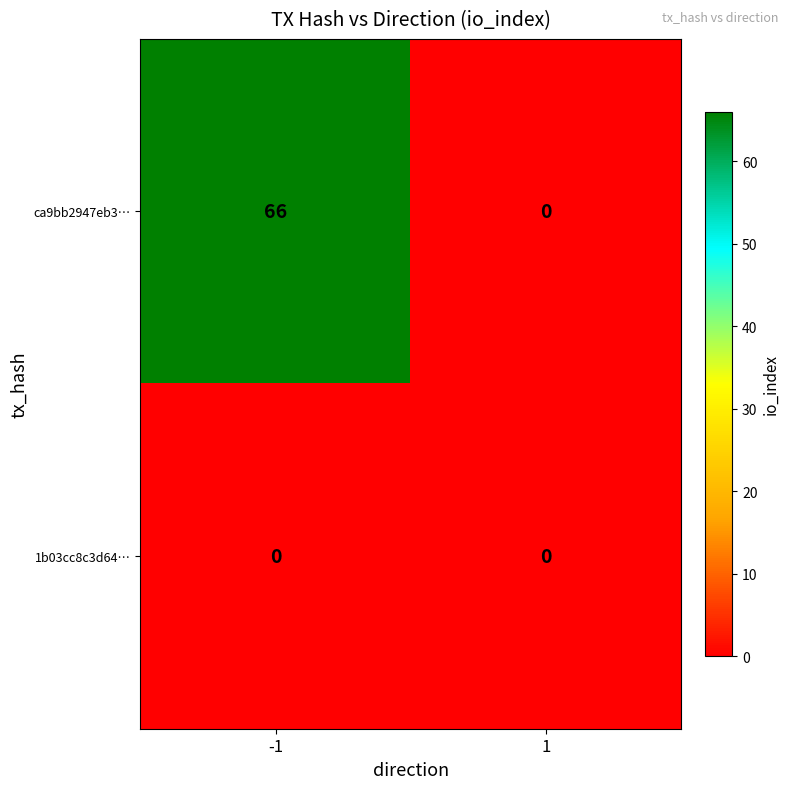

Is it true that 1b03cc8c3d64… equals 0 at -1?

True